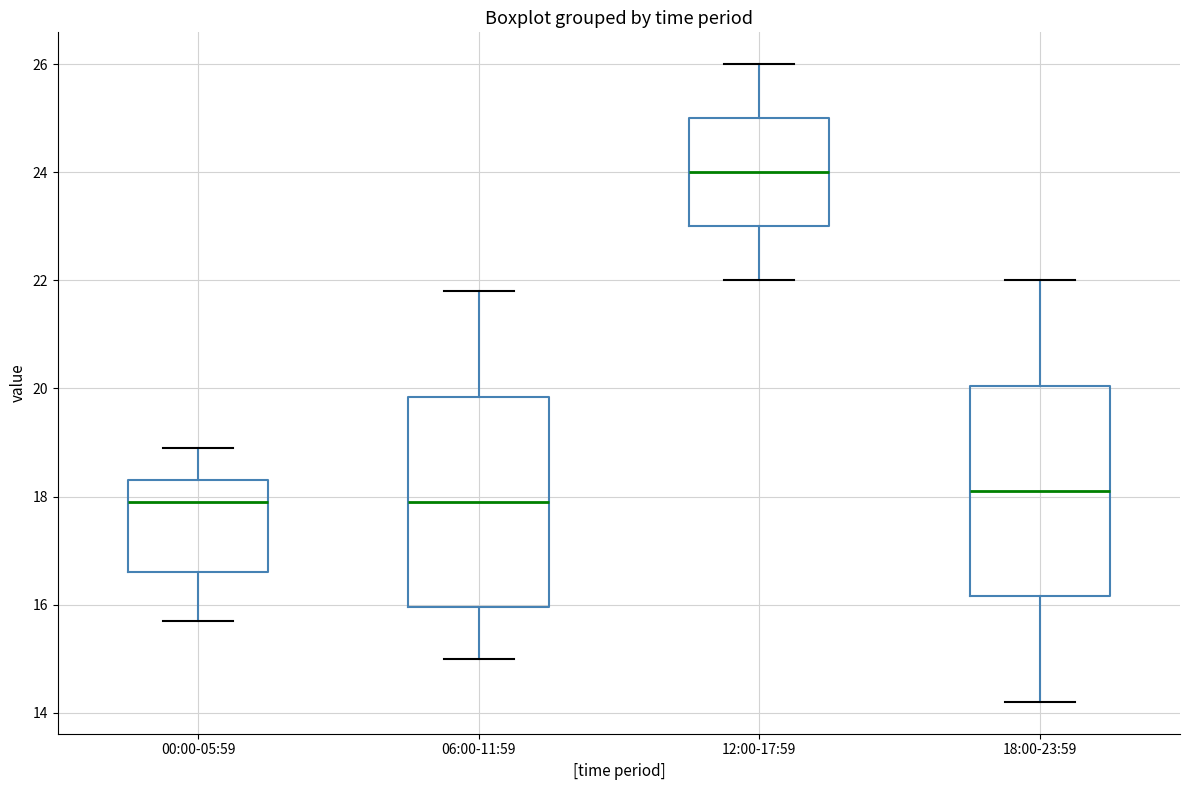

Where is the lower edge of the box for 06:00-11:59 on the y-axis? The values are not printed on the chart, so give them approximately, as read against the axis.

16.0